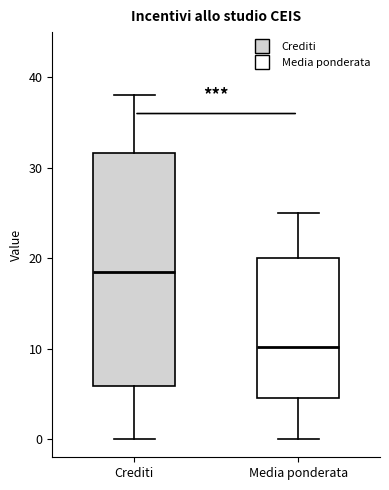

Where is the lower edge of the box for Media ponderata on the y-axis? The values are not printed on the chart, so give them approximately, as read against the axis.

5